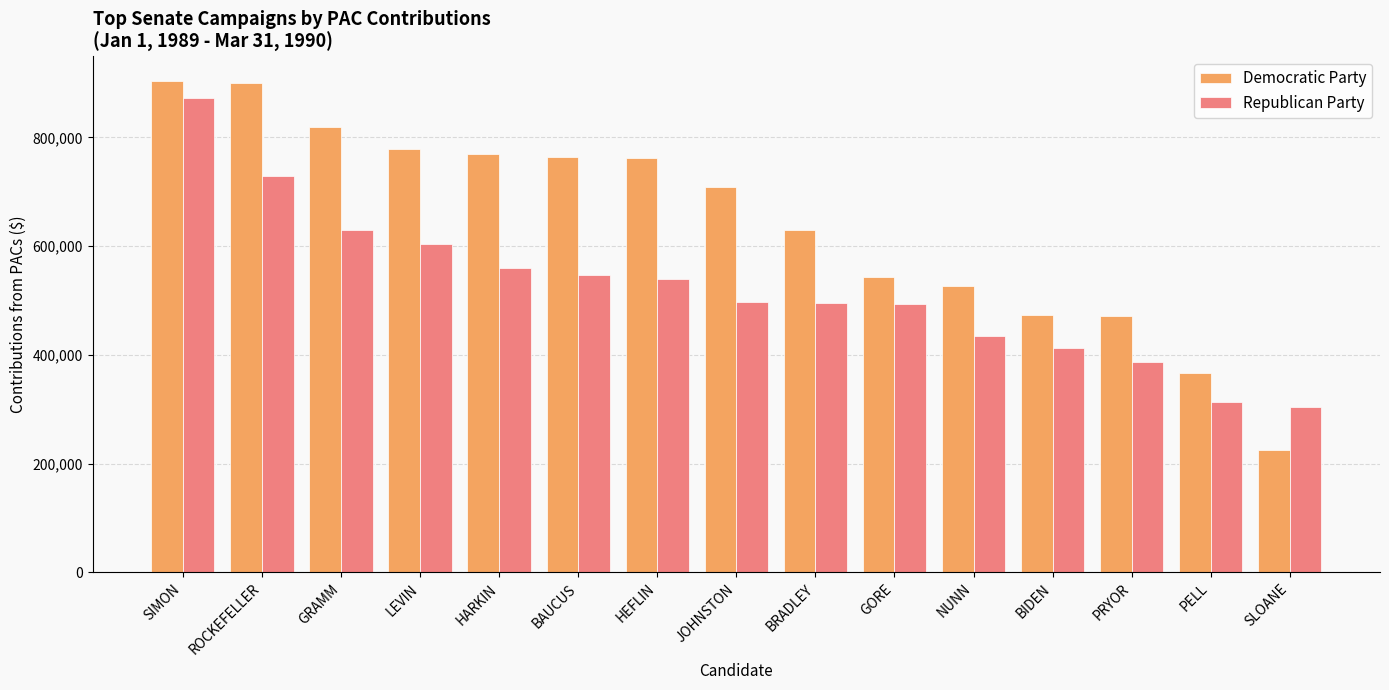

At which category is the sum across all series the highest?

SIMON